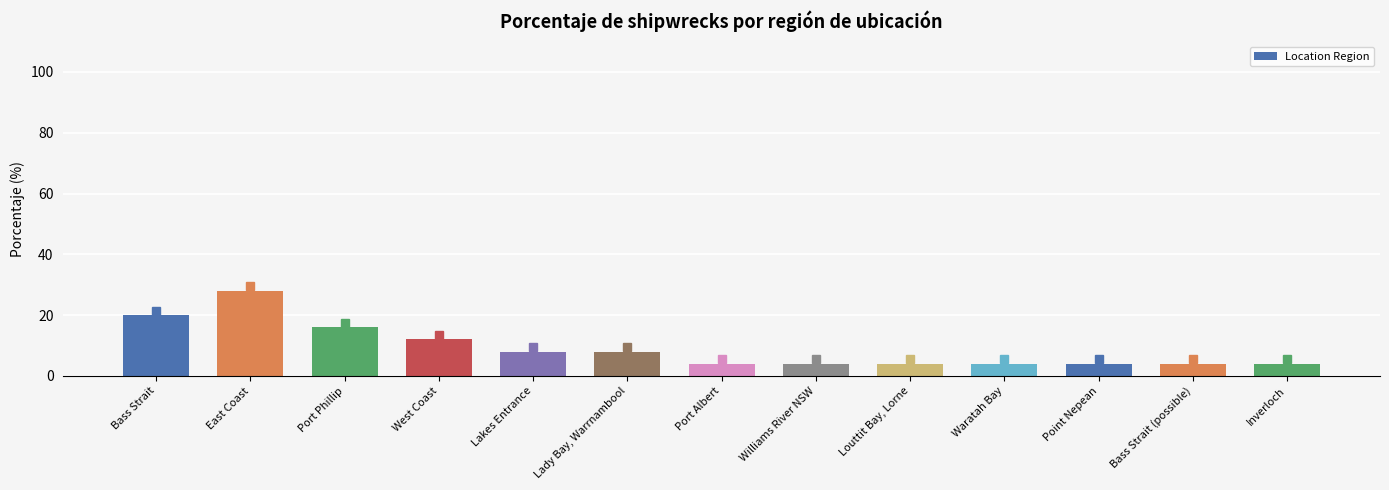

How many values are between 4 and 12?

10